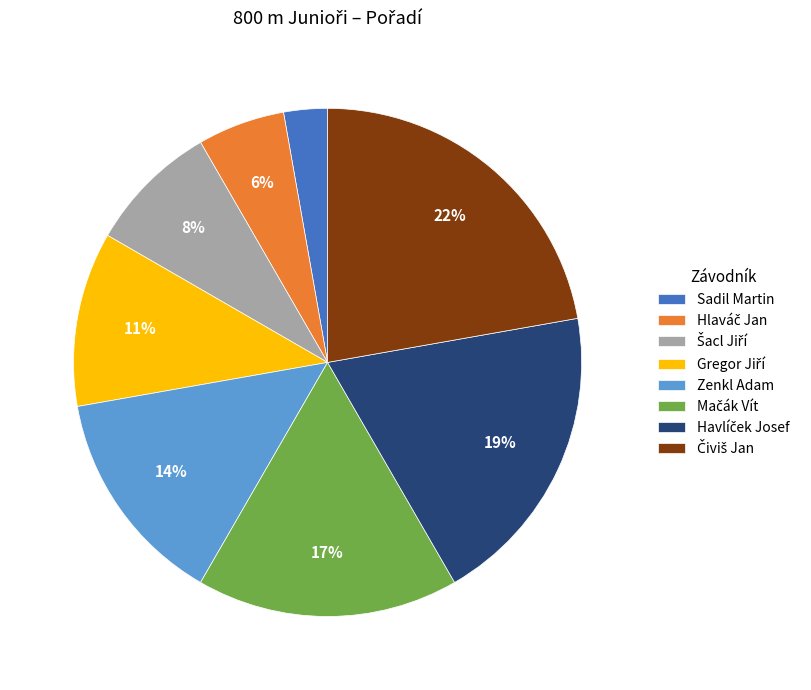

What is the smallest slice in the pie chart?

Sadil Martin